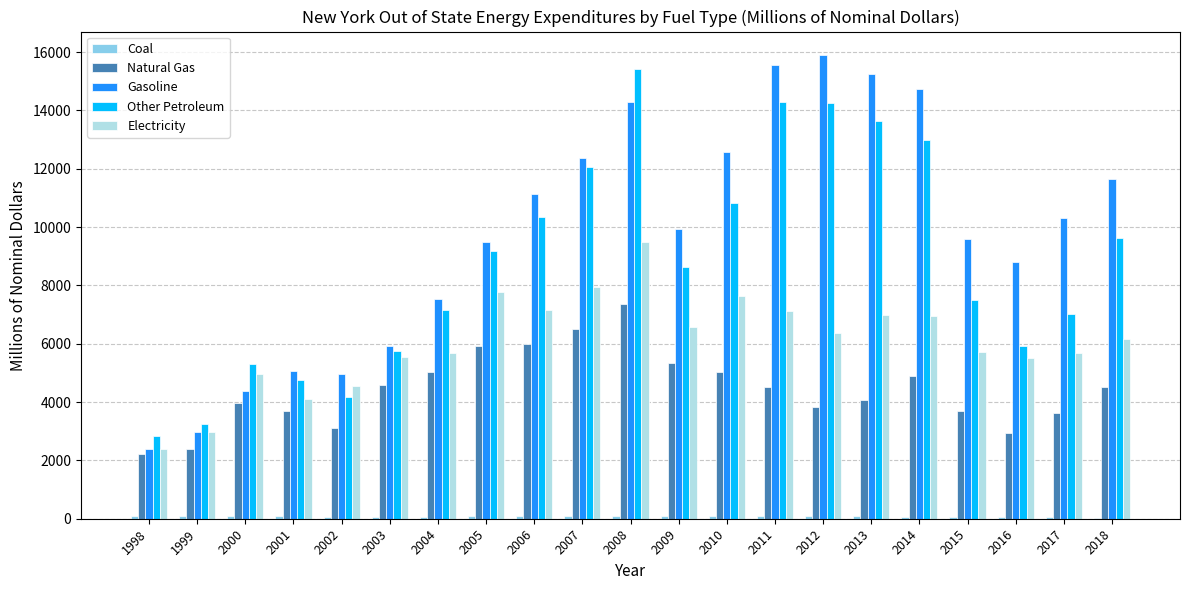

The value of Other Petroleum at 2010 is 17501.6. True or false?

False